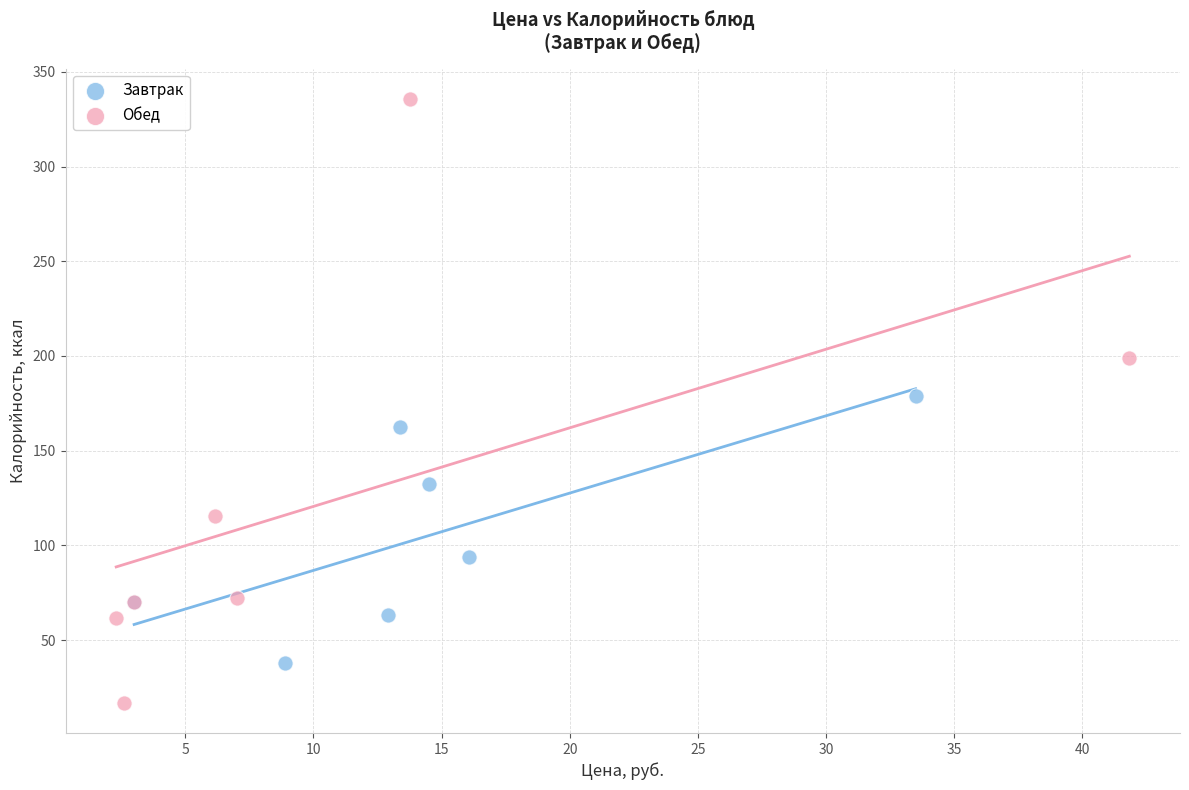

Which series has the largest Y range (max minus min)?

Обед